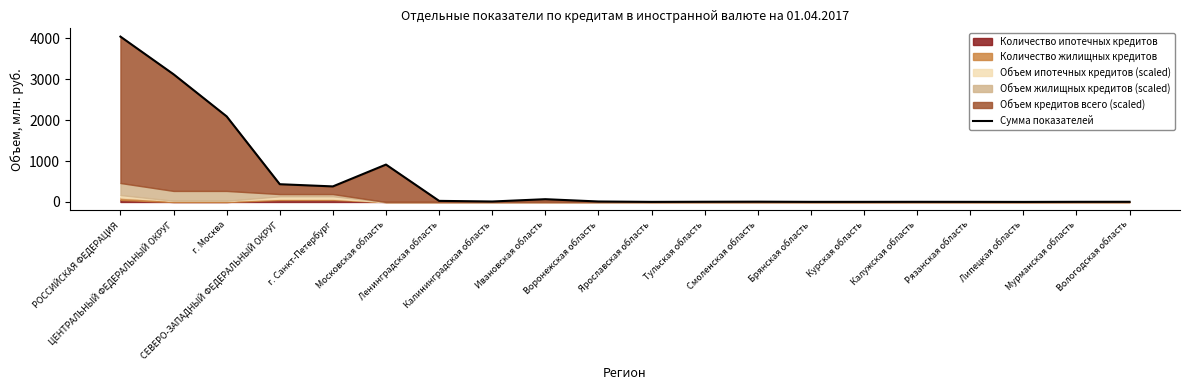

Is it true that the value at РОССИЙСКАЯ ФЕДЕРАЦИЯ is 4041.0?

True